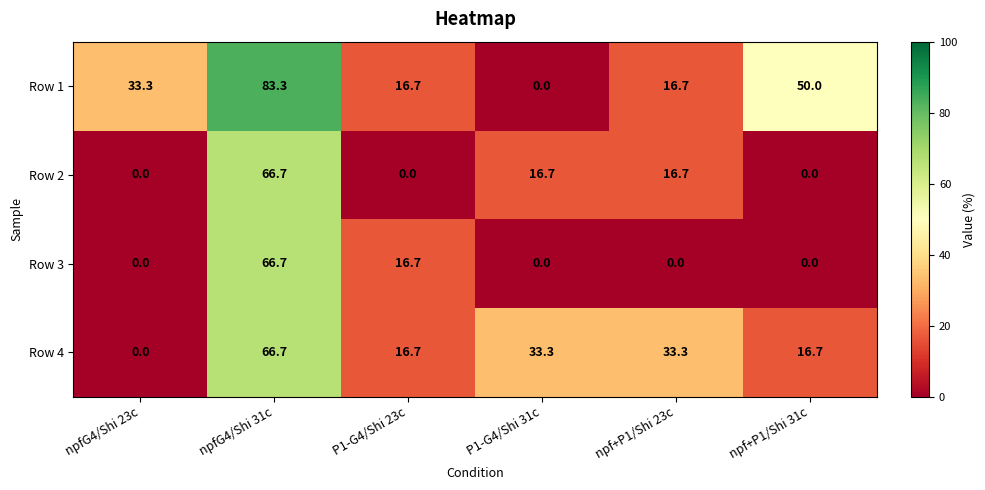

Which series has the largest total across all categories?

Row 1